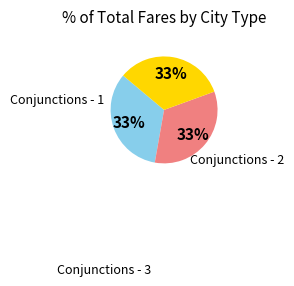

Is there any slice that represents more than half of the pie?

No